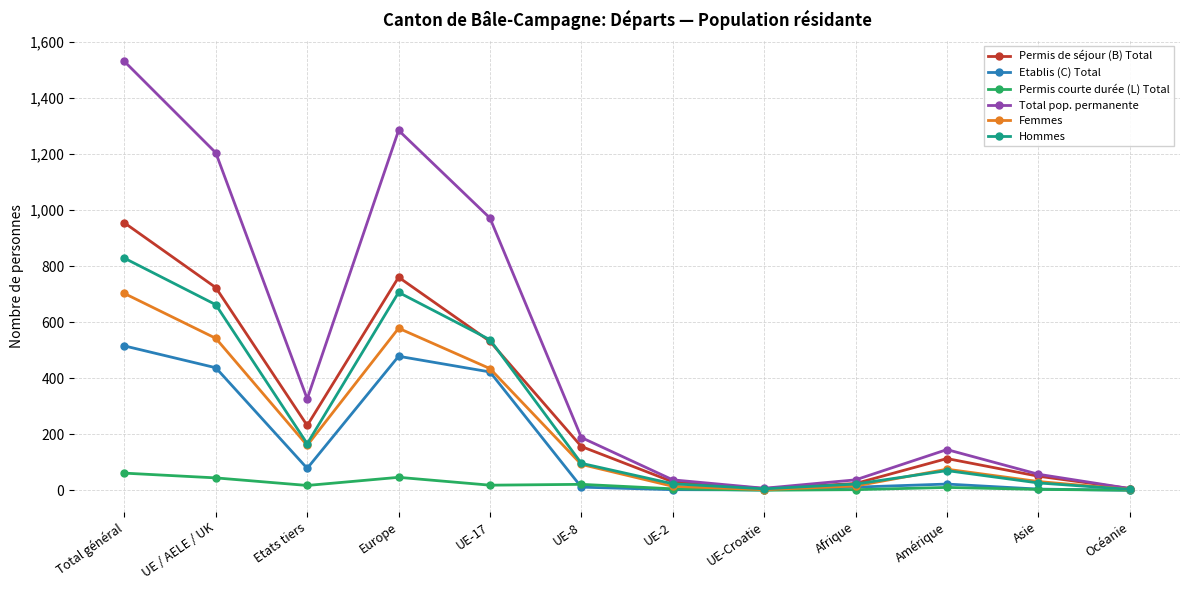

What is the highest value of the Permis courte durée (L) Total series?

61